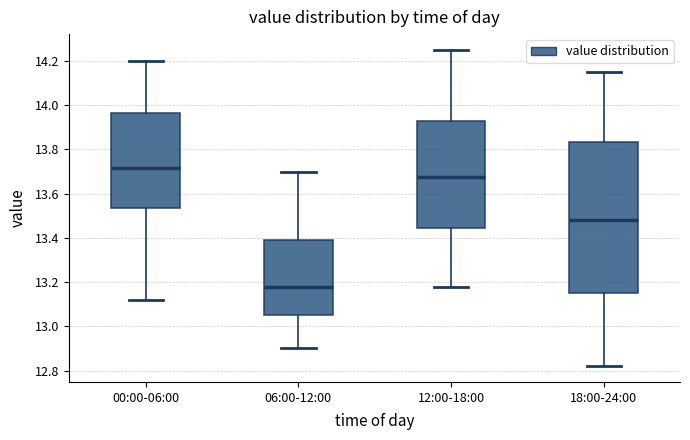

Reading left to right, transcribe this box plot: for each box, give where its median line is, the range the box spans, and where its two whiskers end, as read against the y-axis. The values are not printed on the chart, so give them approximately, as read against the axis.

00:00-06:00: median 13.72, box 13.54 to 13.96, whiskers 13.12 to 14.20
06:00-12:00: median 13.18, box 13.06 to 13.40, whiskers 12.90 to 13.70
12:00-18:00: median 13.68, box 13.44 to 13.92, whiskers 13.18 to 14.26
18:00-24:00: median 13.48, box 13.16 to 13.84, whiskers 12.82 to 14.16